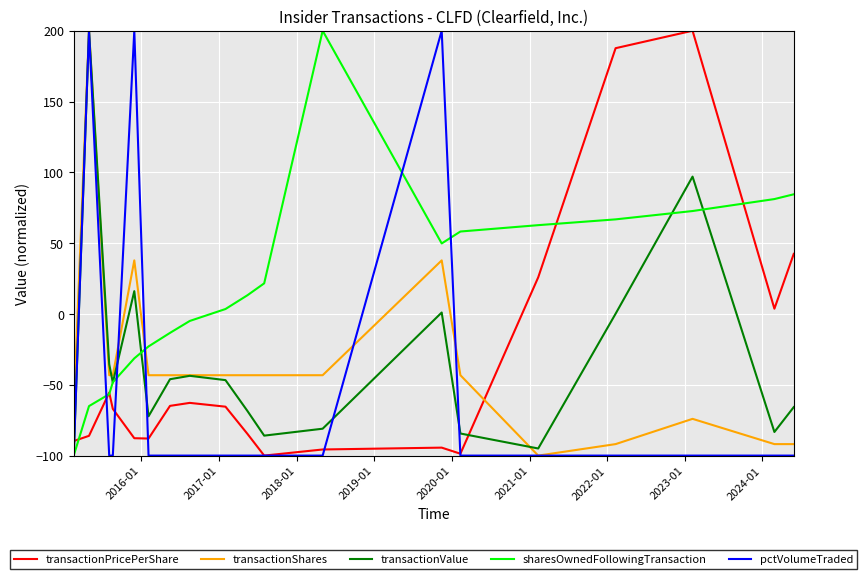

After their last crossing, which series has the higher values: sharesOwnedFollowingTransaction or transactionShares?

sharesOwnedFollowingTransaction